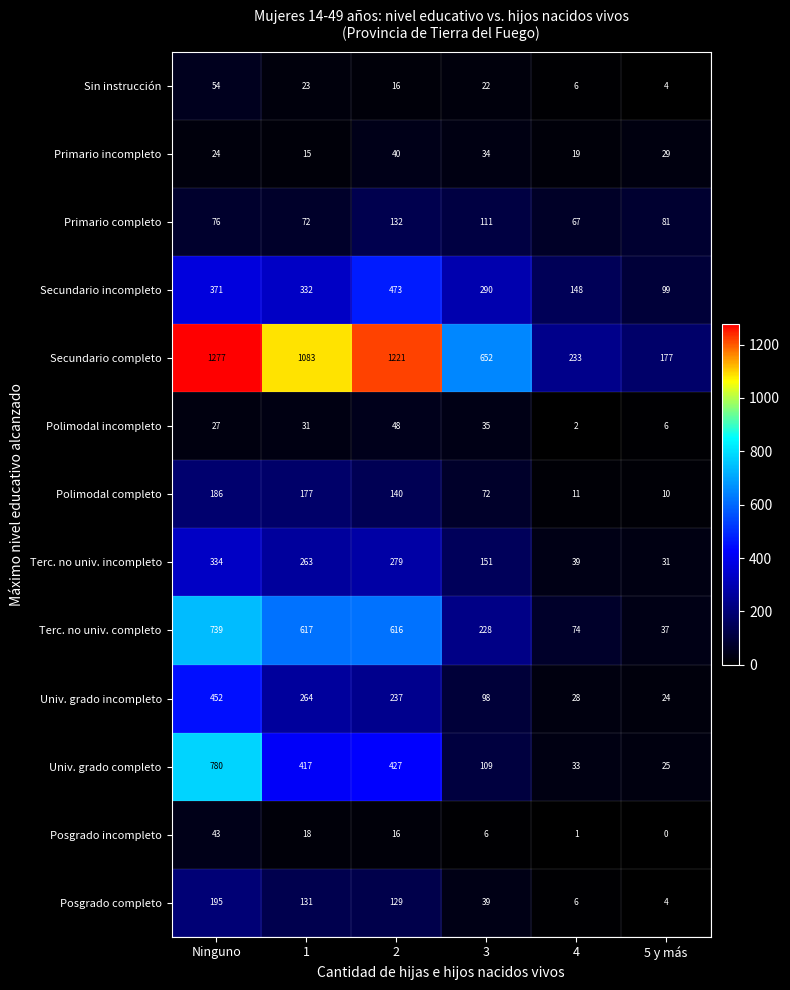

Is it true that Posgrado incompleto equals 3 at 3?

False